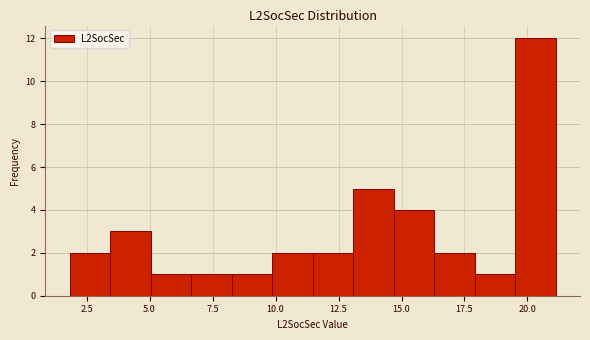

Around what value on the x-axis is the tallest bar? Give the approximate position of its centre, as read against the axis.

20.5